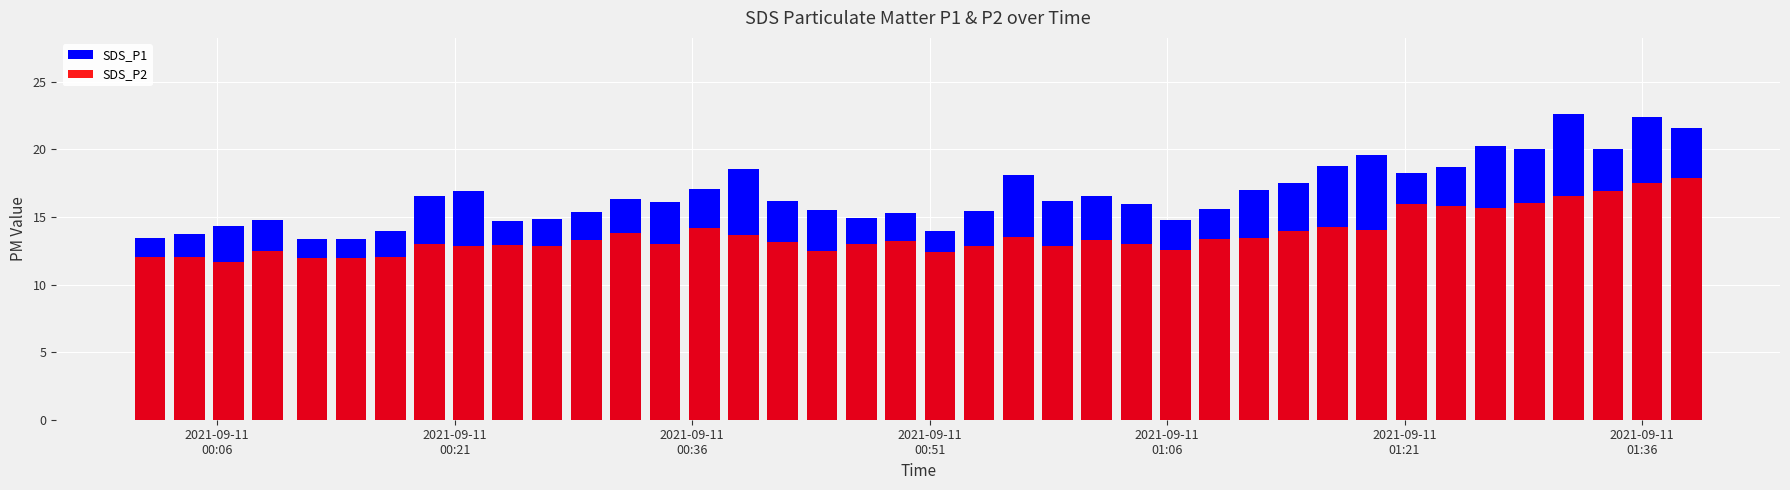

Reading right to left, list all the values displayed in this chart.

SDS_P1: 21.6	22.4	20.0	22.6	20.0	20.2	18.7	18.2	19.6	18.8	17.6	17.0	15.6	14.8	15.9	16.6	16.1	18.1	15.4	14.0	15.3	14.9	15.6	16.1	18.6	17.1	16.1	16.3	15.4	14.8	14.7	16.9	16.5	14.0	13.3	13.3	14.8	14.3	13.8	13.5
SDS_P2: 17.9	17.5	16.9	16.6	16.1	15.6	15.8	15.9	14.1	14.2	13.9	13.4	13.4	12.5	13.0	13.3	12.8	13.5	12.9	12.4	13.2	13.0	12.4	13.2	13.7	14.2	13.0	13.8	13.3	12.8	12.9	12.8	13.0	12.0	11.9	11.9	12.5	11.7	12.1	12.1